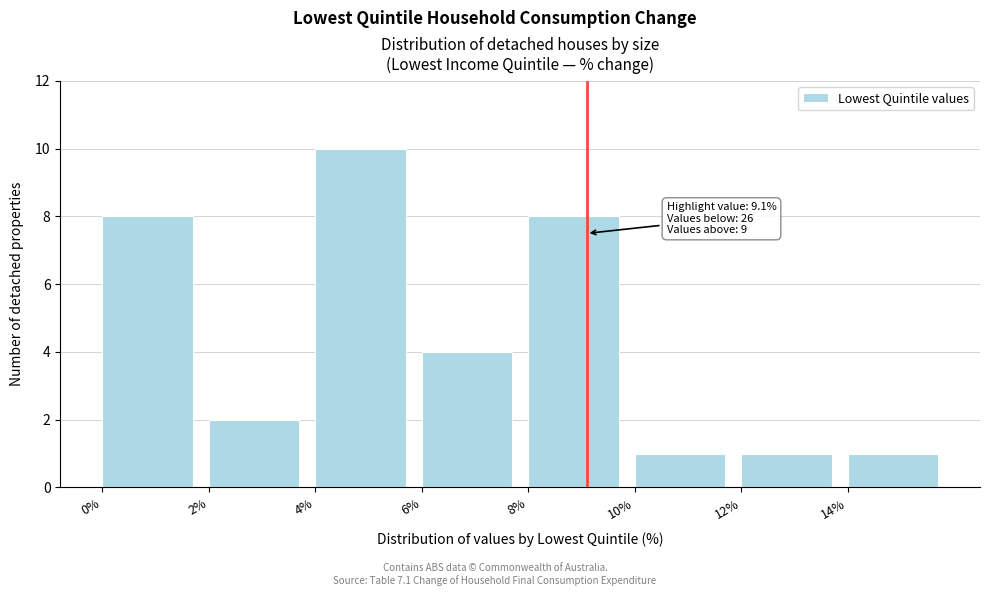

Which range on the x-axis has the tallest bar?

4 to 6